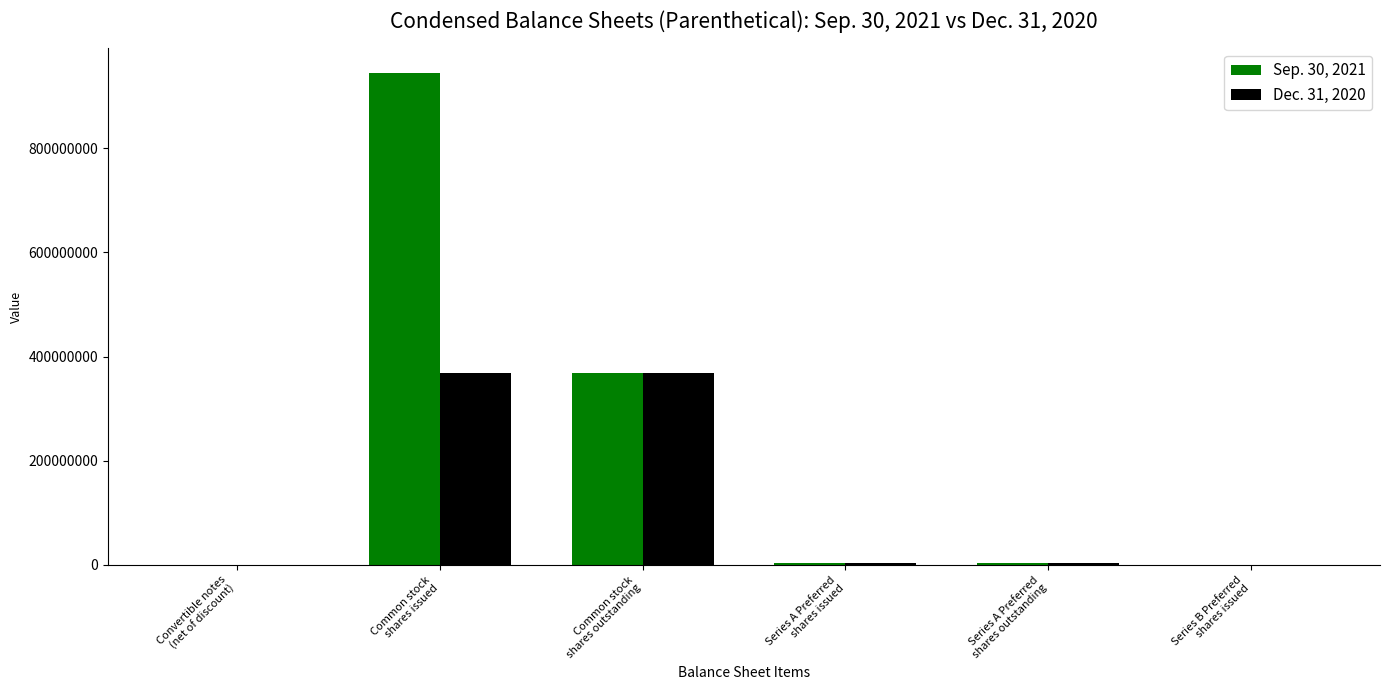

What is the sum of the Sep. 30, 2021 values at Common stock
shares outstanding and Series B Preferred
shares issued?

368563606